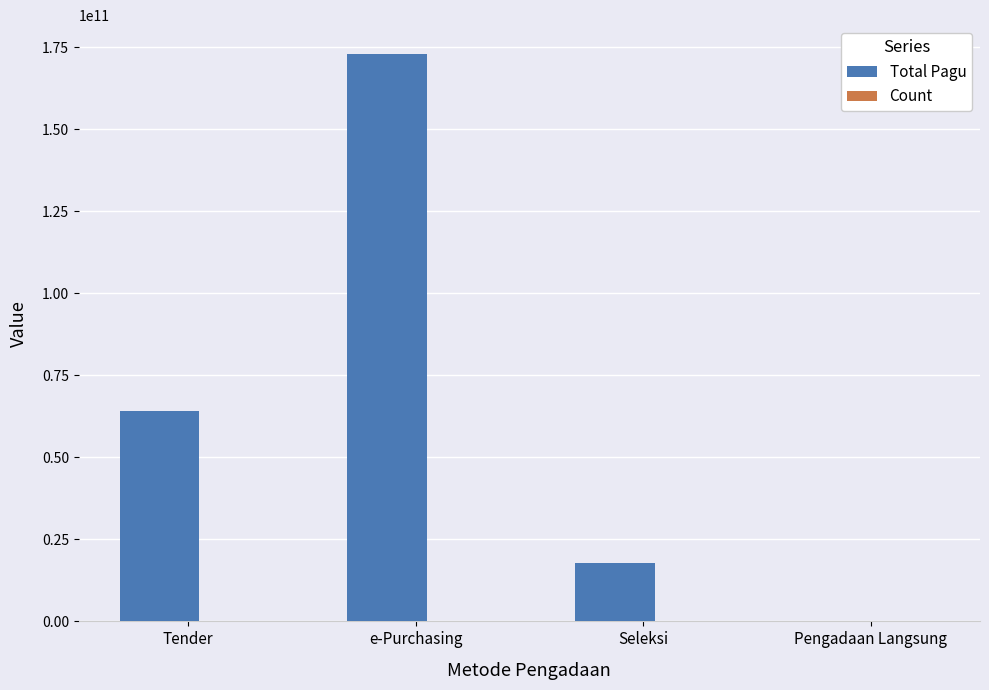

The Total Pagu series shows 25352796165 at Seleksi. True or false?

False